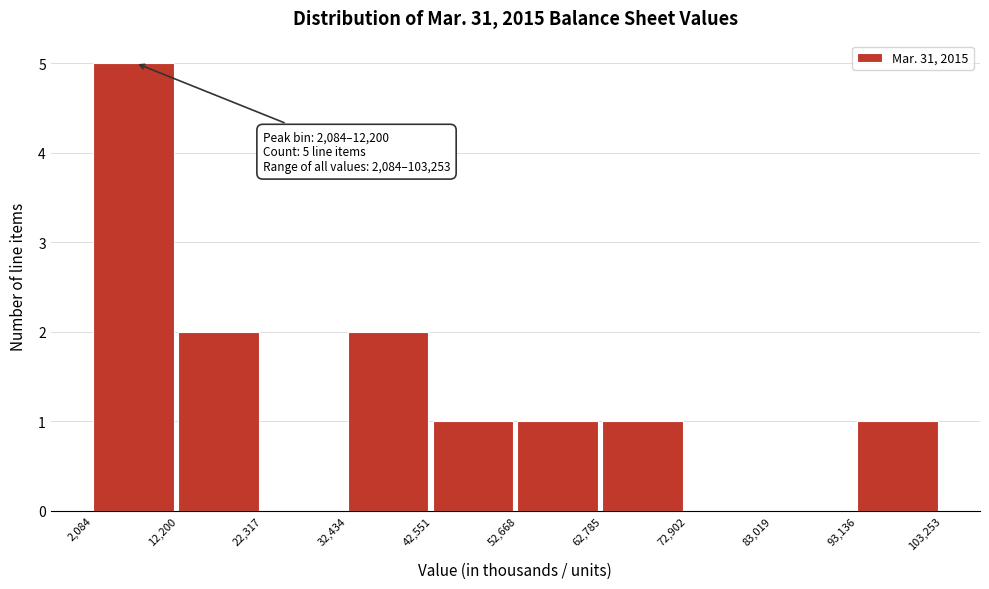

Which range on the x-axis has the tallest bar?

2,084 to 12,200